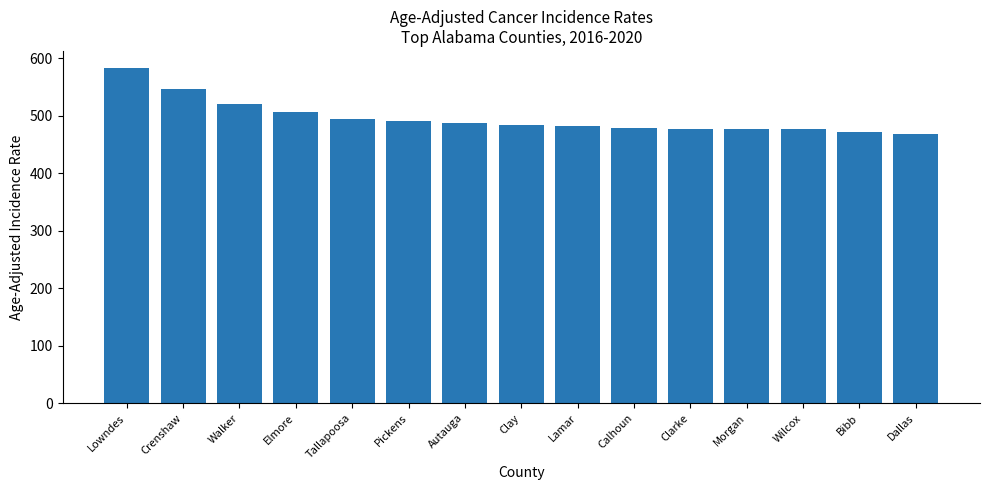

At which category does the chart reach its peak across all series?

Lowndes